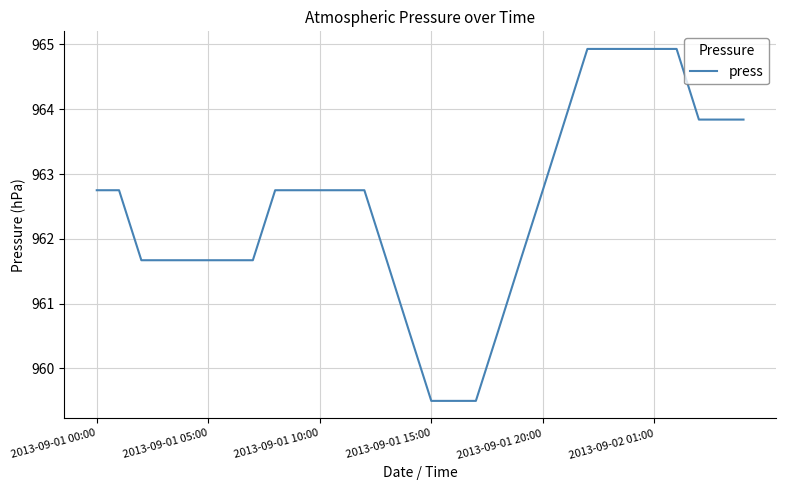

What is the minimum value shown in the chart?

959.5